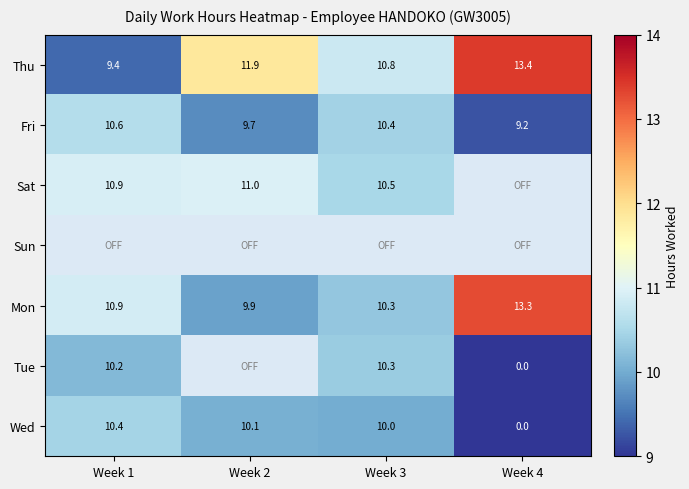

Where does the Fri series first go above 10?

Week 1